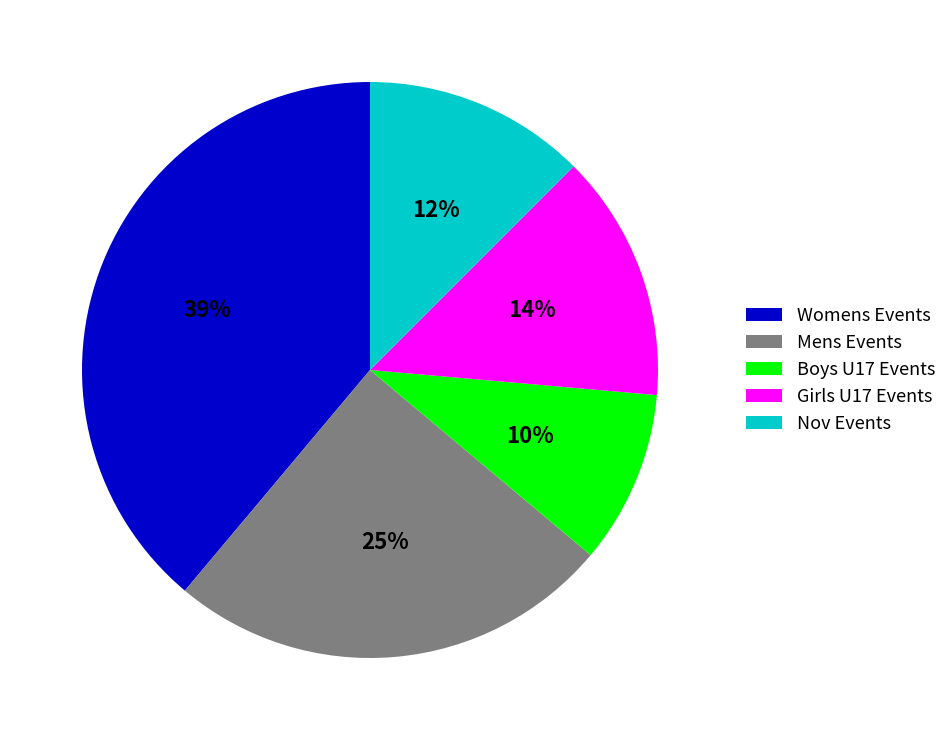

Between Boys U17 Events and Girls U17 Events, which is larger?

Girls U17 Events